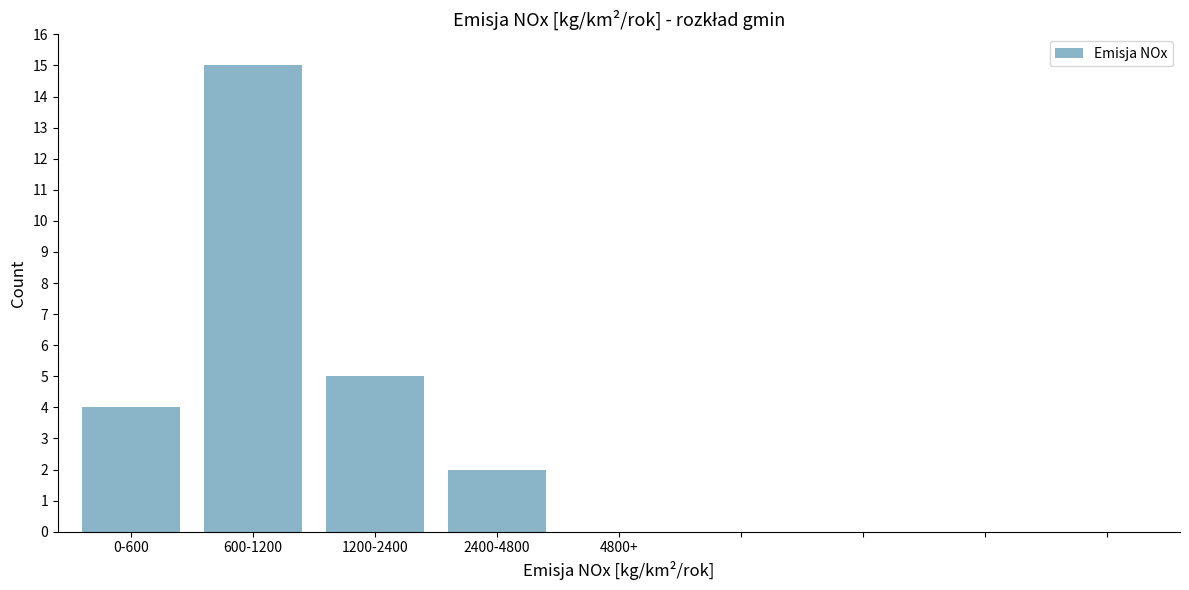

Reading left to right, transcribe all the data shown in this chart.

0-600=4	600-1200=15	1200-2400=5	2400-4800=2	4800+=0